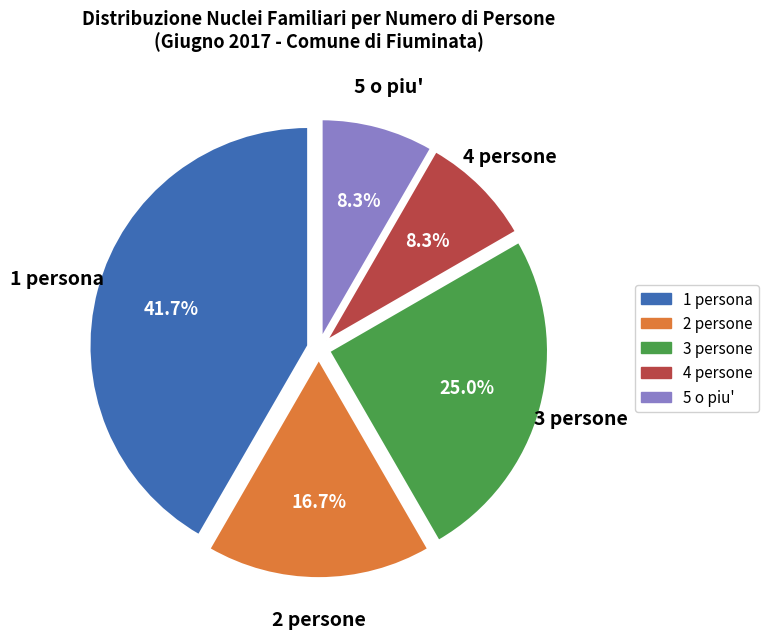

Does any single category account for the majority?

No